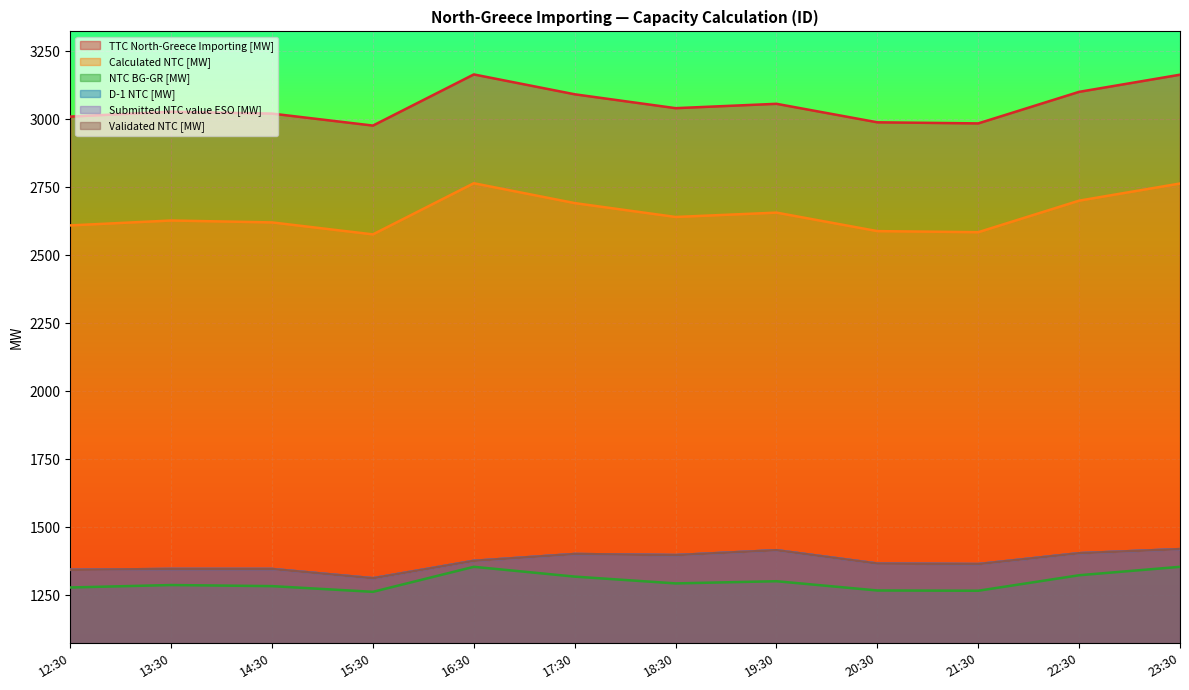

What is the label of the 4th point from the right?

20:30